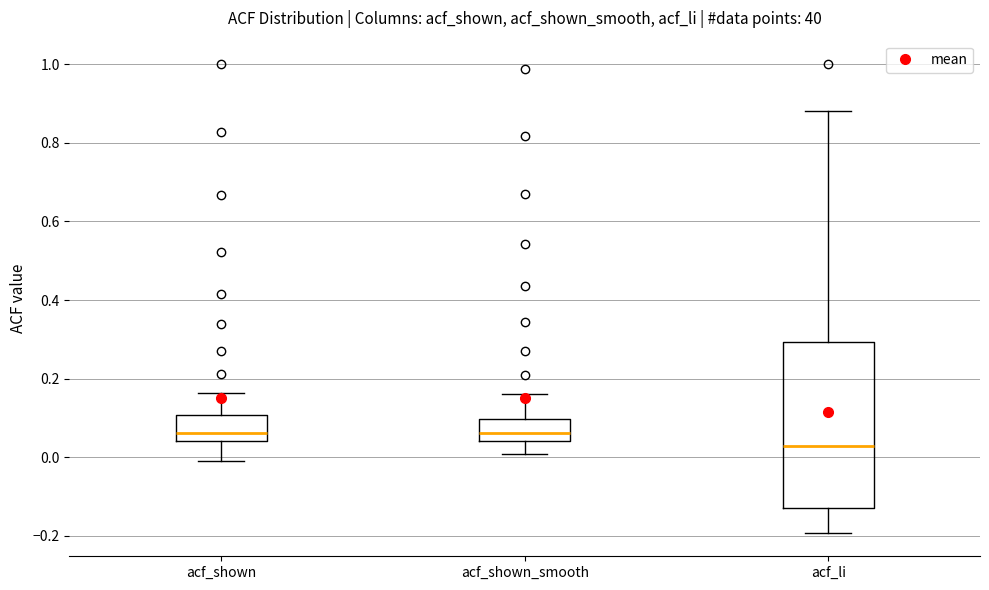

Reading left to right, transcribe this box plot: for each box, give where its median line is, the range the box spans, and where its two whiskers end, as read against the y-axis. The values are not printed on the chart, so give them approximately, as read against the axis.

acf_shown: median 0.06, box 0.04 to 0.10, whiskers 0.00 to 0.16
acf_shown_smooth: median 0.06, box 0.04 to 0.10, whiskers 0.00 to 0.16
acf_li: median 0.02, box -0.12 to 0.30, whiskers -0.20 to 0.88